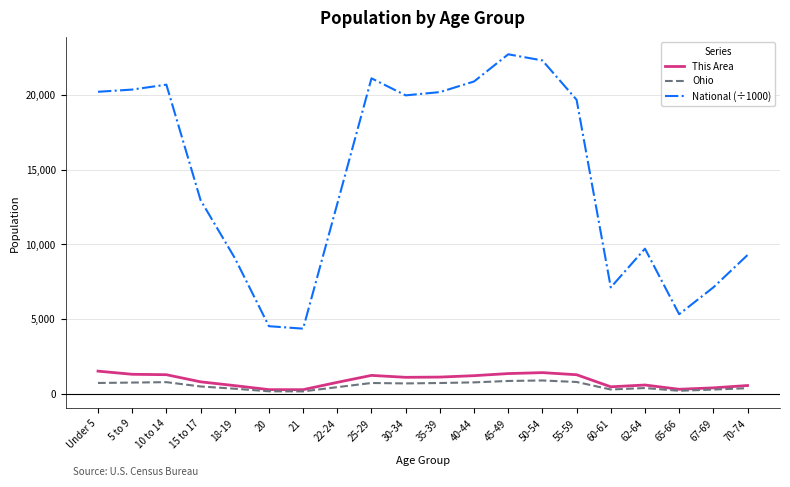

At how many categories does at least one series exceed 10745?

12